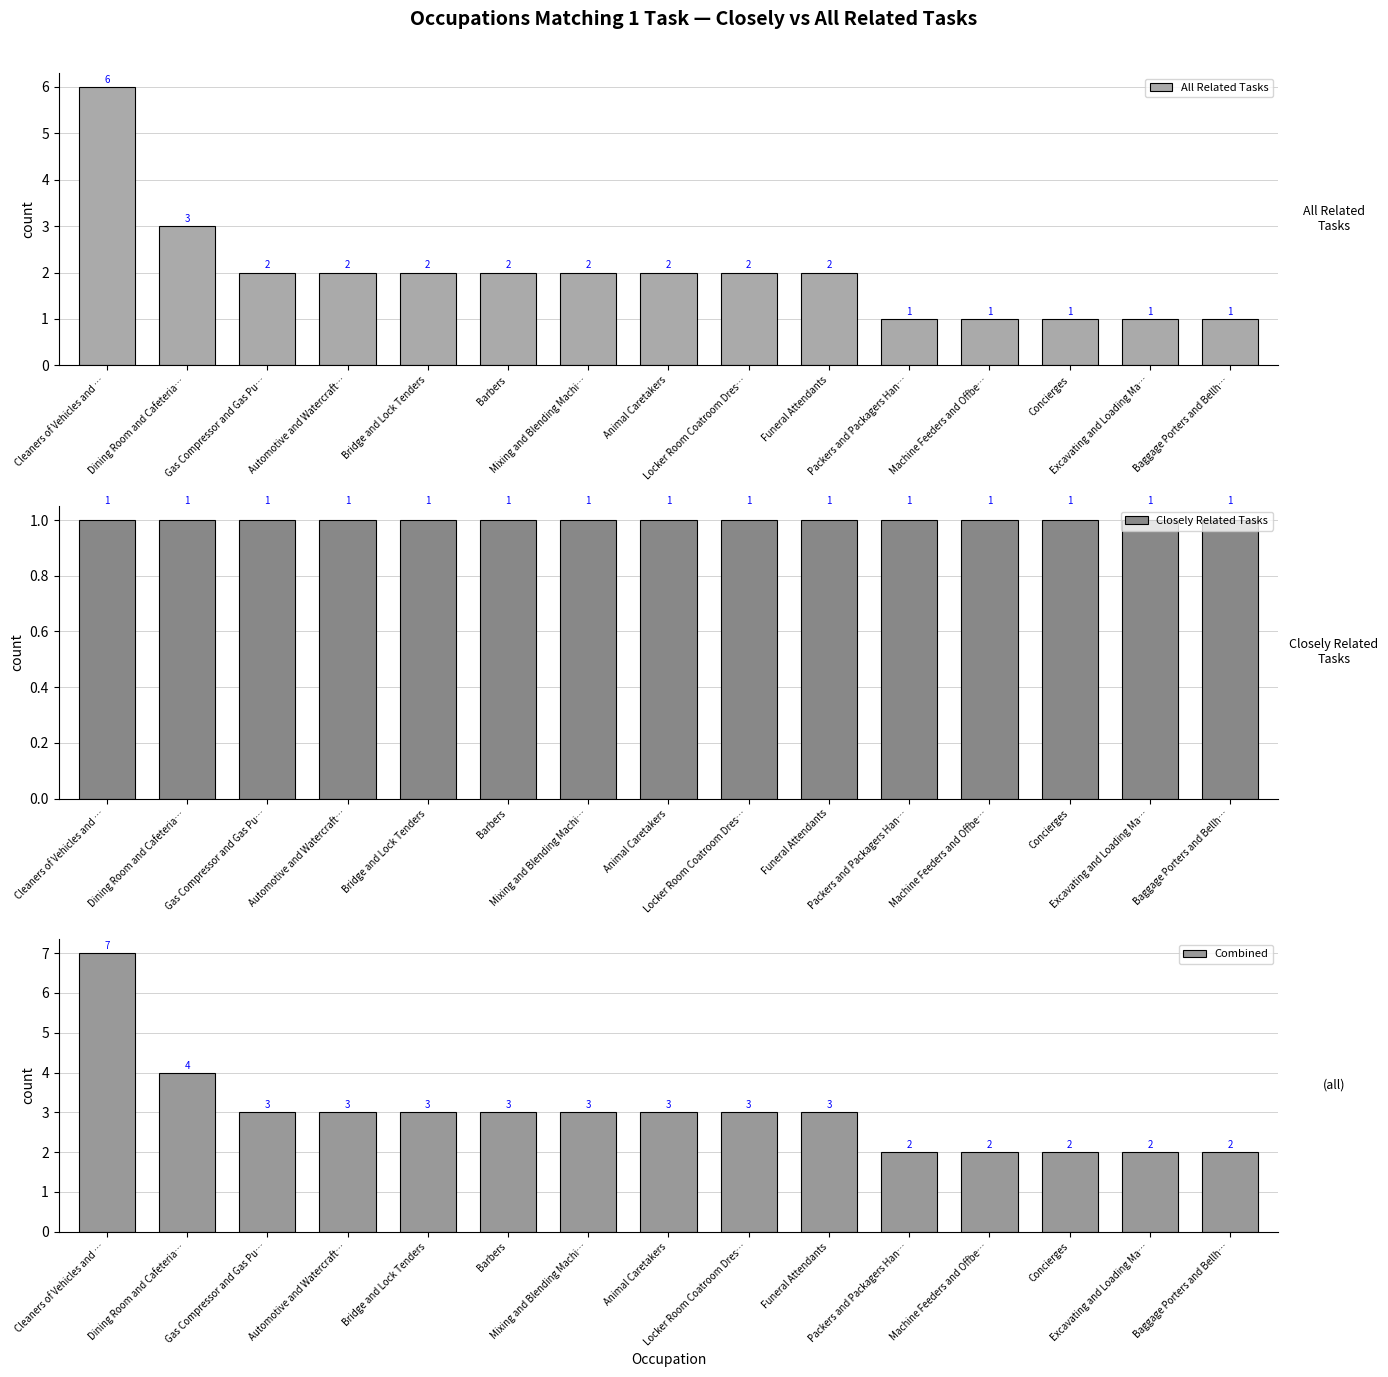

Reading left to right, list all the values displayed in this chart.

All Related Tasks: 6	3	2	2	2	2	2	2	2	2	1	1	1	1	1
Closely Related Tasks: 1	1	1	1	1	1	1	1	1	1	1	1	1	1	1
Combined: 7	4	3	3	3	3	3	3	3	3	2	2	2	2	2